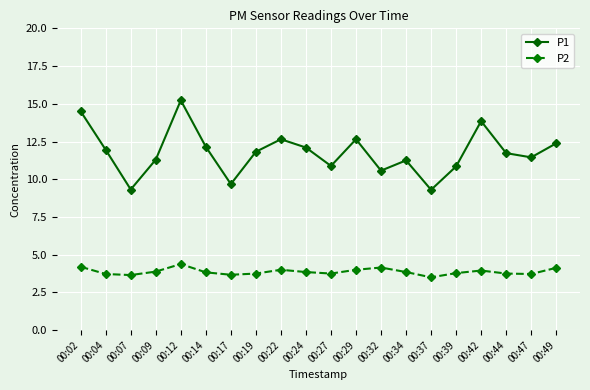

At 00:29, list the series in order from smallest to largest.

P2, P1